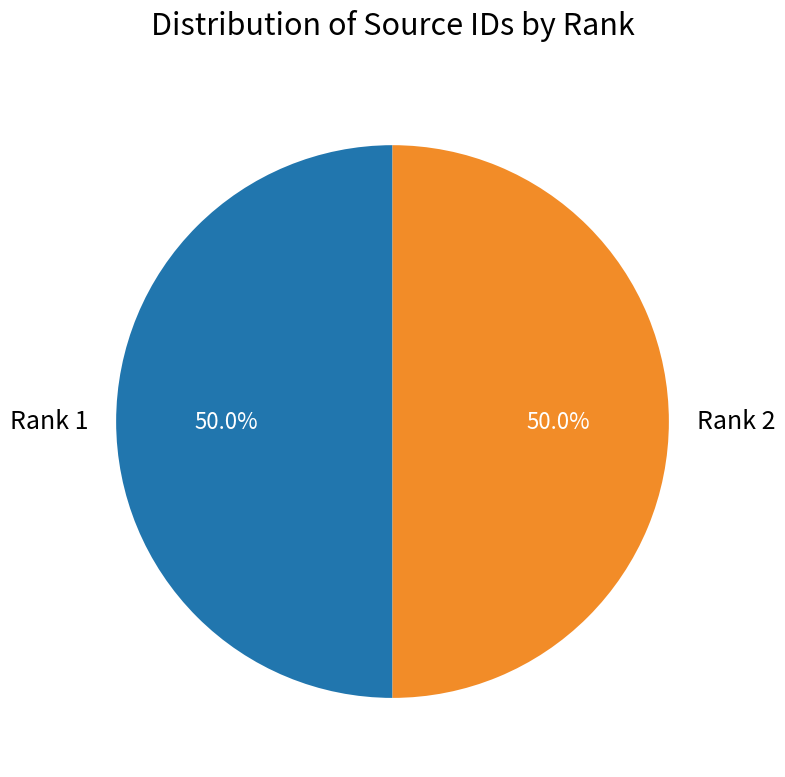

Do Rank 2 and Rank 1 together represent more than half of the pie?

Yes